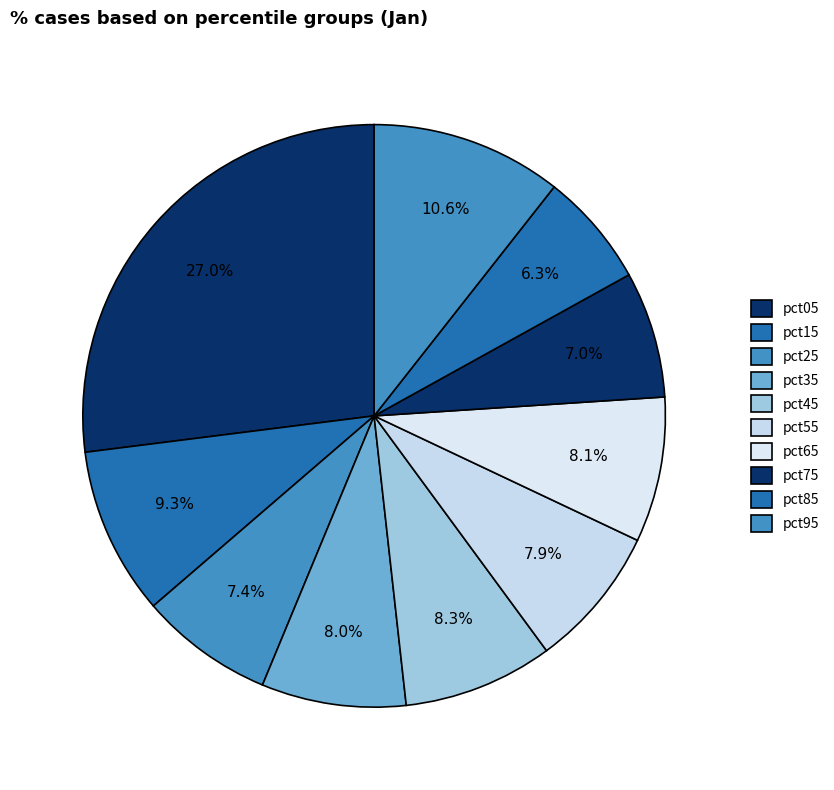

To the nearest percent, what portion does pct05 represent?

27%